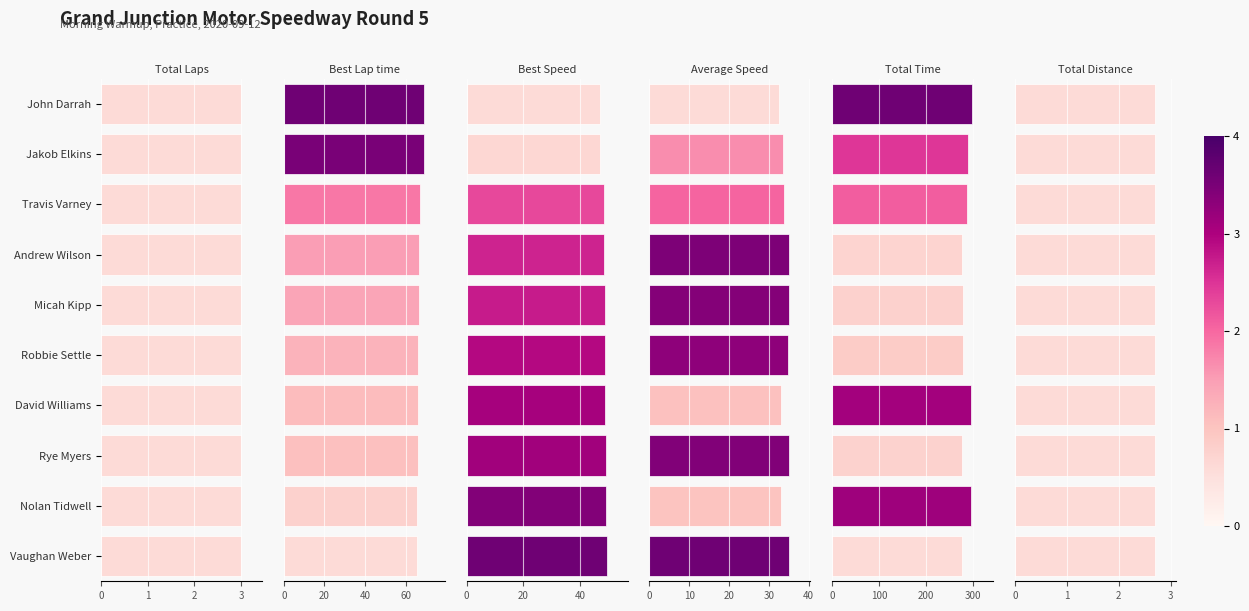

What is the total value across all series at 4?

430.1